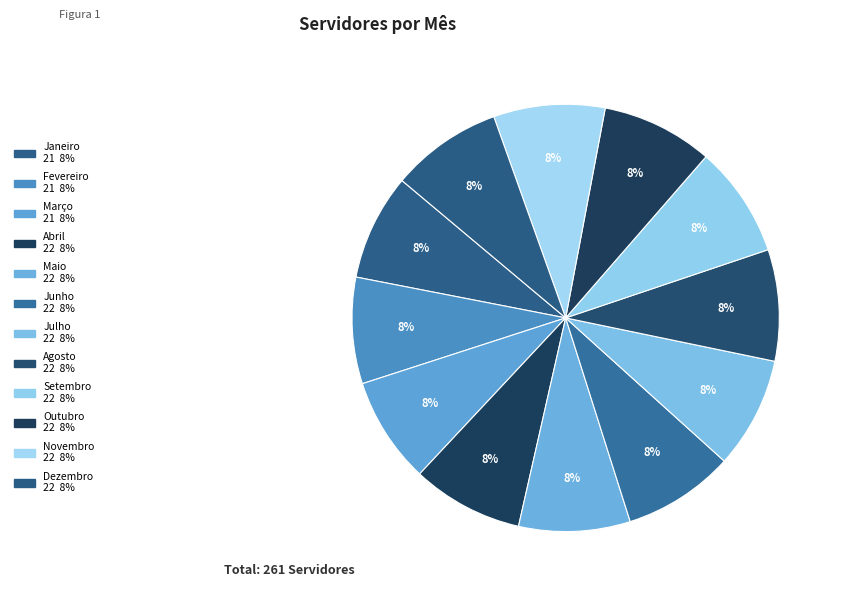

How many slices are in this pie chart?

12